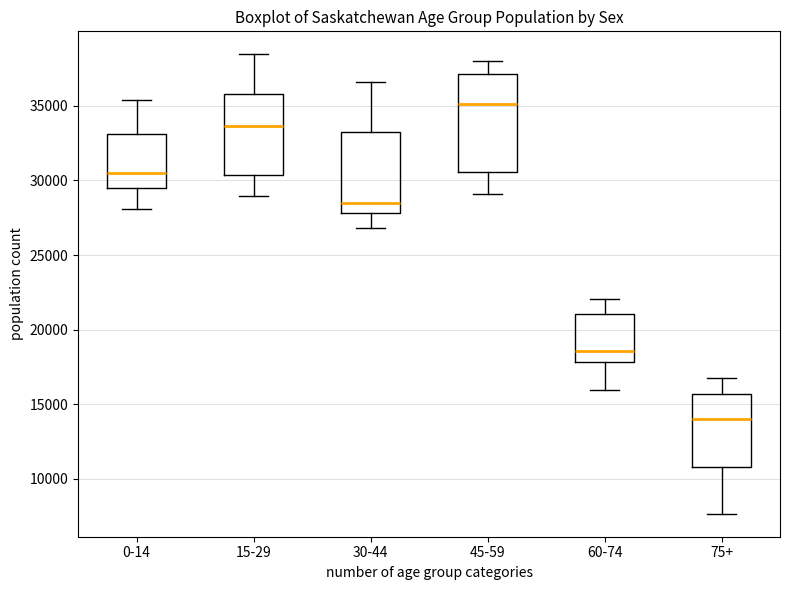

Which box is the tallest, from its lower edge to its upper edge?

45-59